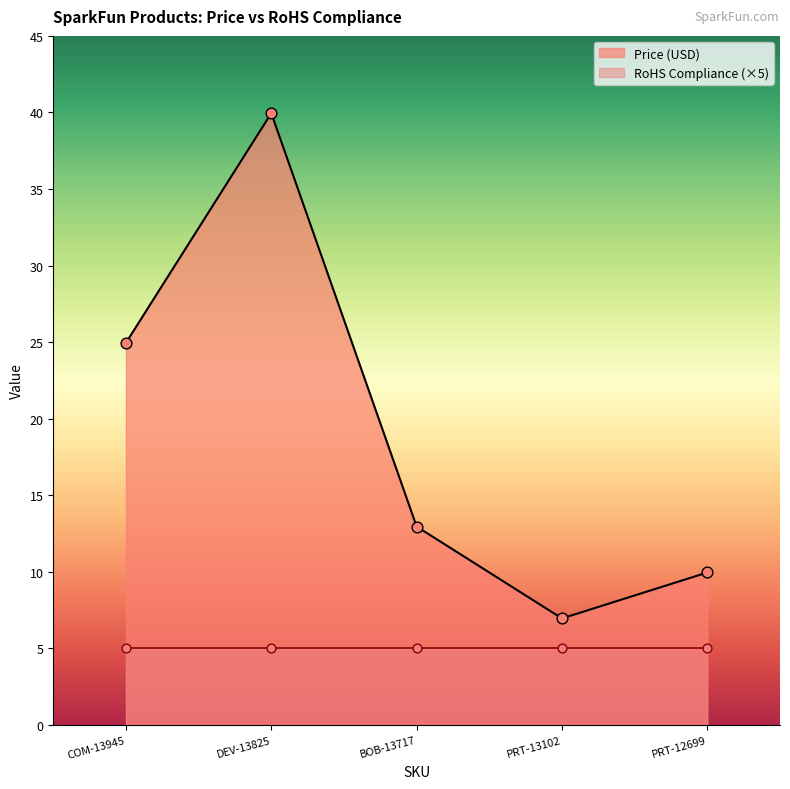

What is the change in value from BOB-13717 to PRT-12699?

-3.0